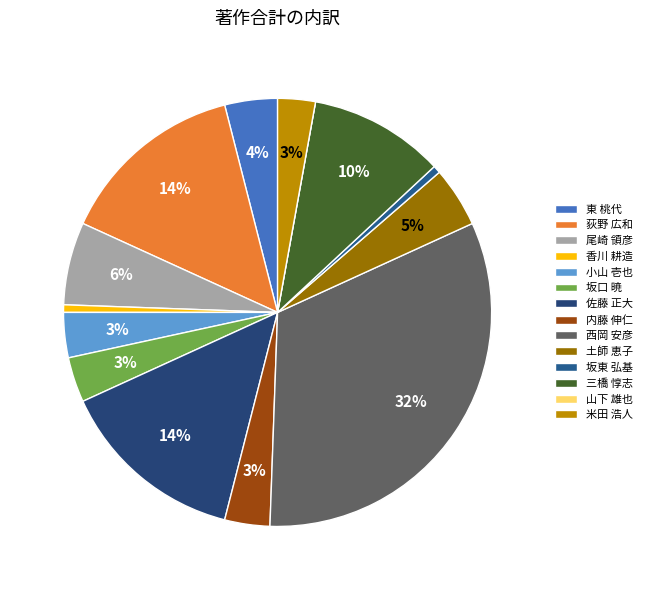

What is the smallest slice in the pie chart?

山下 雄也